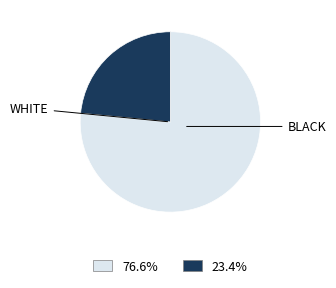

Does any single category account for the majority?

Yes